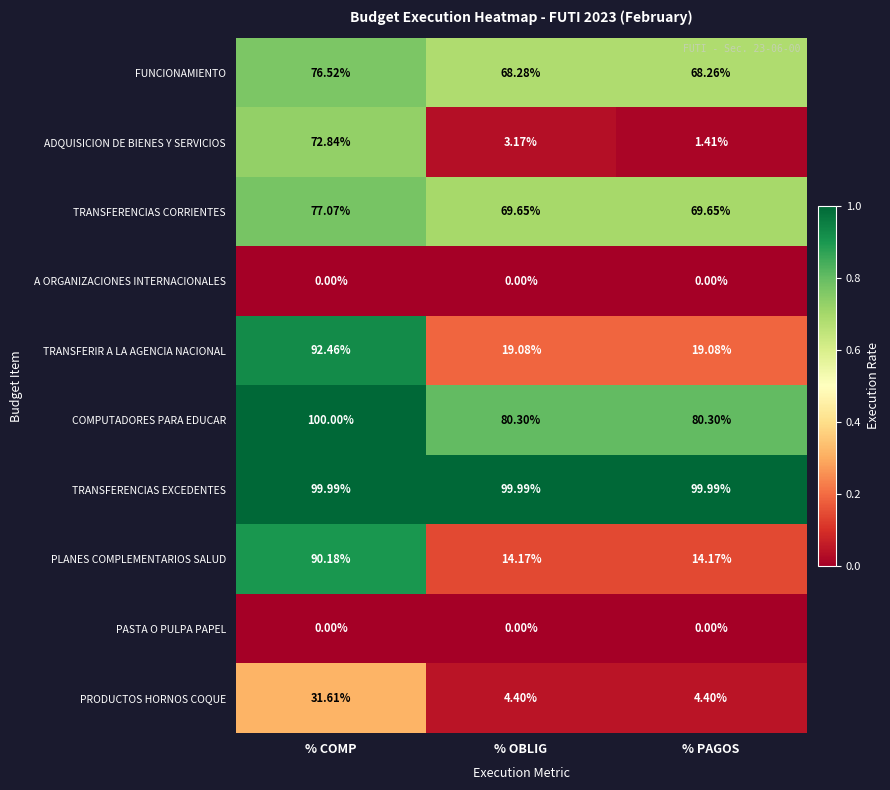

What is the total value across all series at % COMP?

640.7